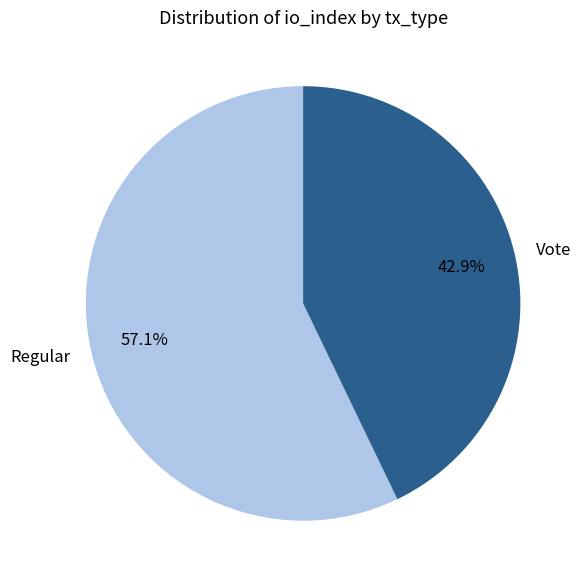

Which category accounts for the majority?

Regular